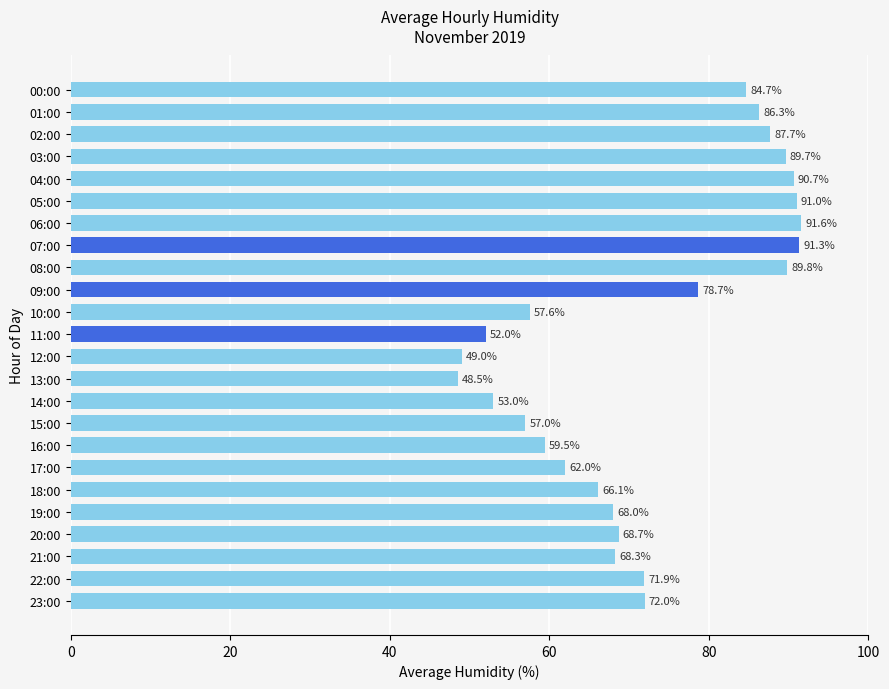

Is it true that the value at 23:00 is 72.0?

True